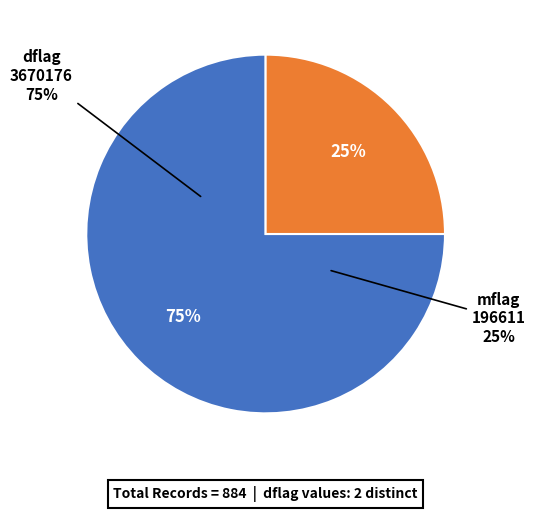

Which slice is the smallest?

196611